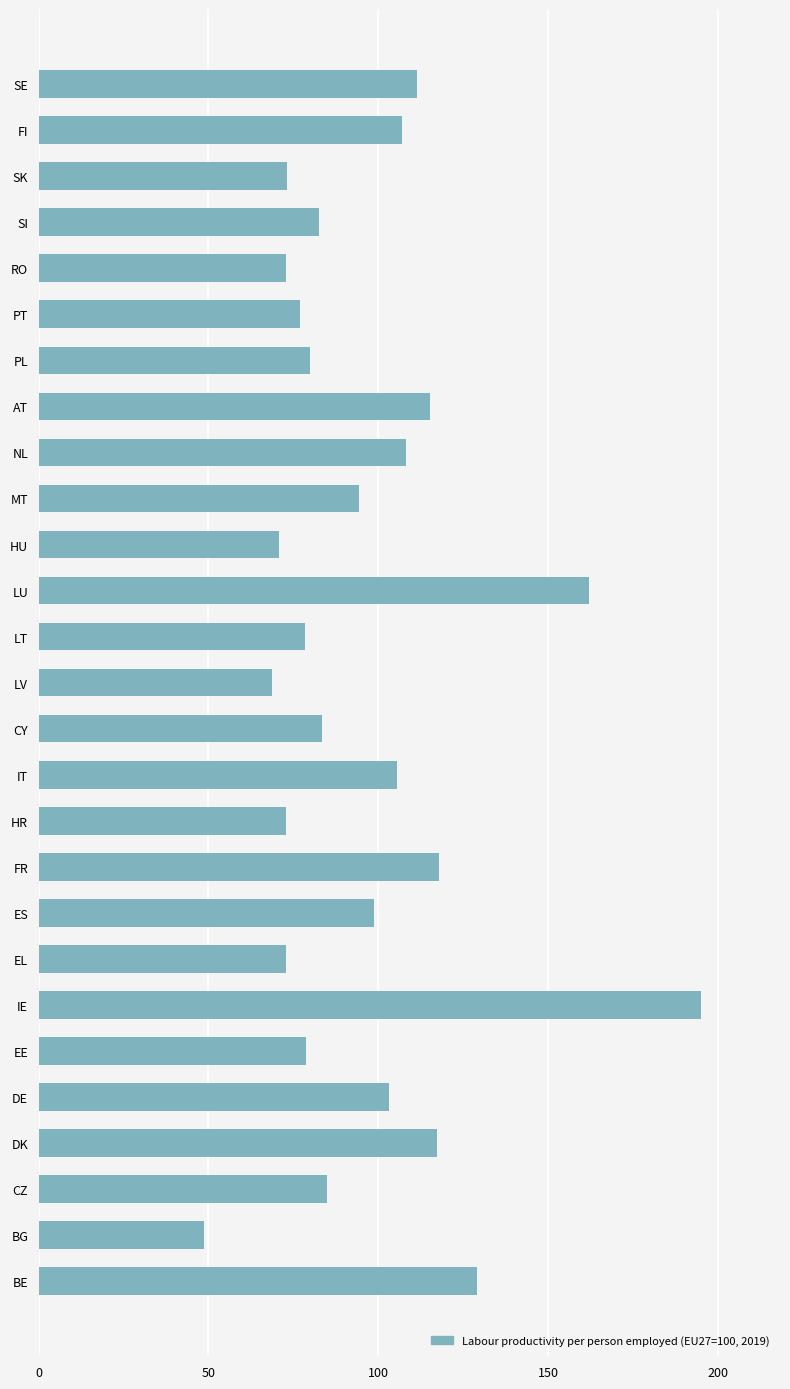

What is the change in value from HR to PL?

+6.9